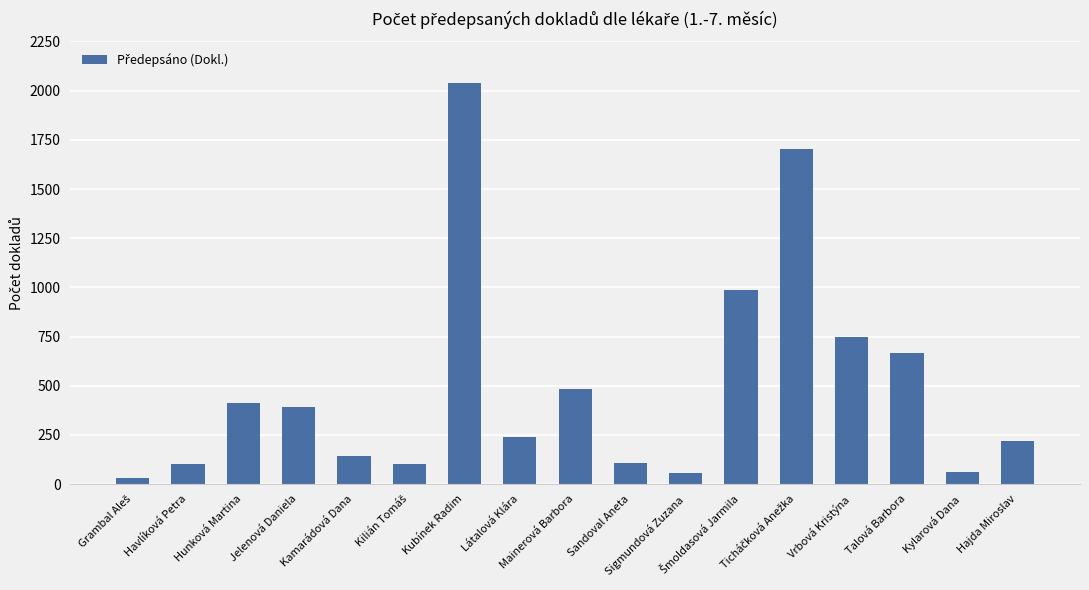

What is the maximum value shown in the chart?

2038